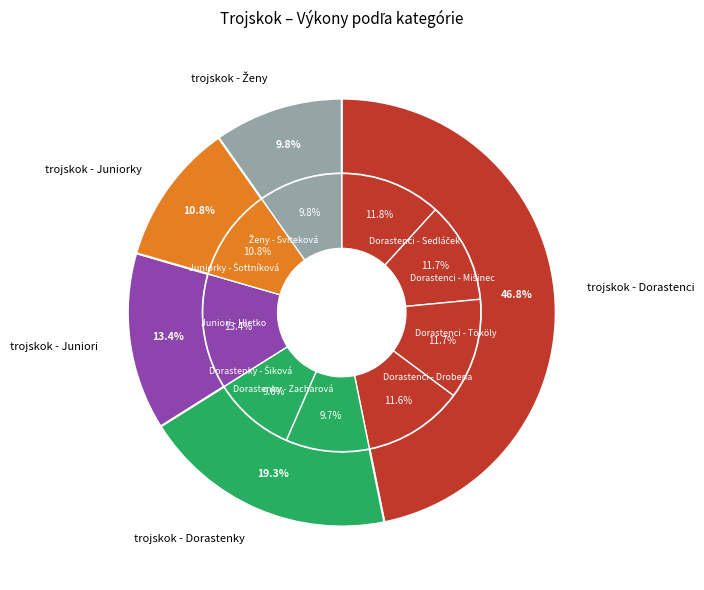

Is it true that Dorastenci - Tököly is 12% of the pie?

True